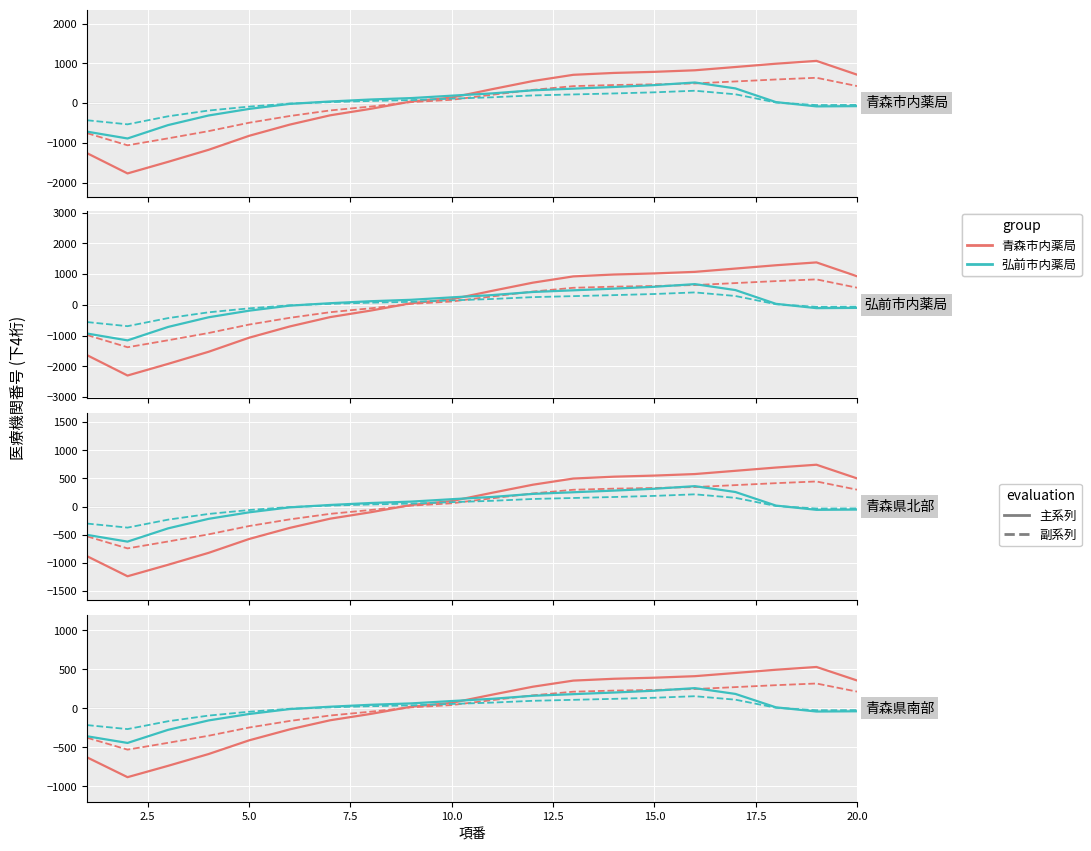

What is the value of the 青森市 (solid) point at the 10th from the left?

69.8